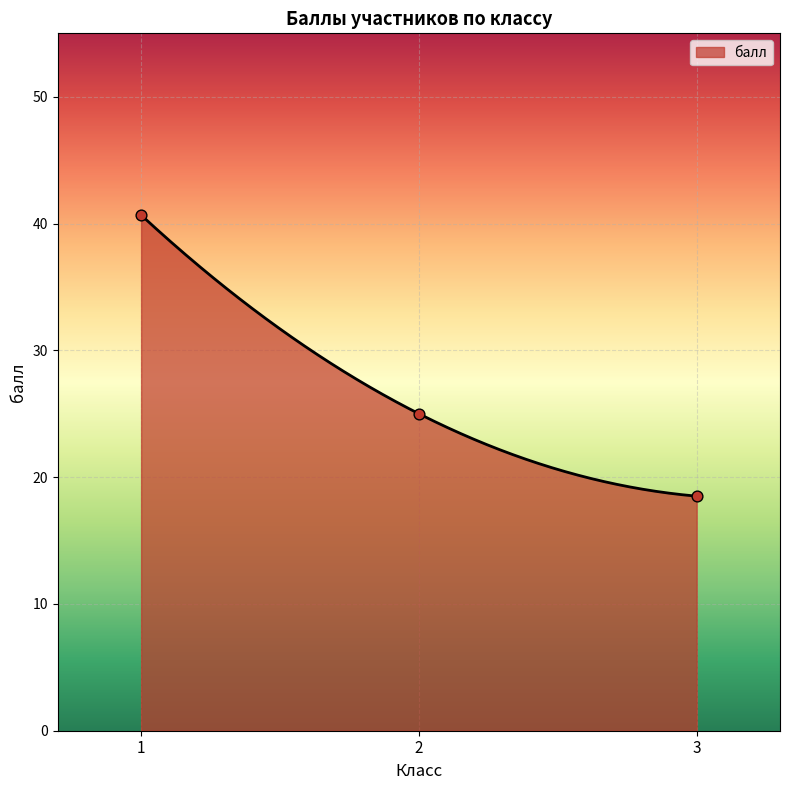

Approximately how many times larger is the value at 2 compared to 3?

1.3